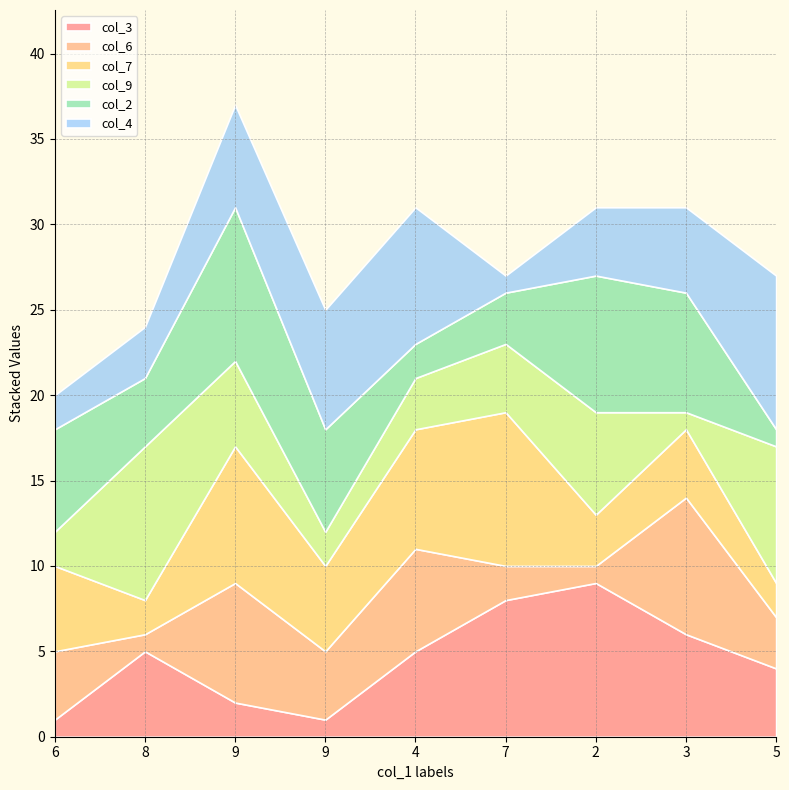

Reading left to right, transcribe all the data shown in this chart.

col_3: 6=1	8=5	9=2	9=1	4=5	7=8	2=9	3=6	5=4
col_6: 6=4	8=1	9=7	9=4	4=6	7=2	2=1	3=8	5=3
col_7: 6=5	8=2	9=8	9=5	4=7	7=9	2=3	3=4	5=2
col_9: 6=2	8=9	9=5	9=2	4=3	7=4	2=6	3=1	5=8
col_2: 6=6	8=4	9=9	9=6	4=2	7=3	2=8	3=7	5=1
col_4: 6=2	8=3	9=6	9=7	4=8	7=1	2=4	3=5	5=9